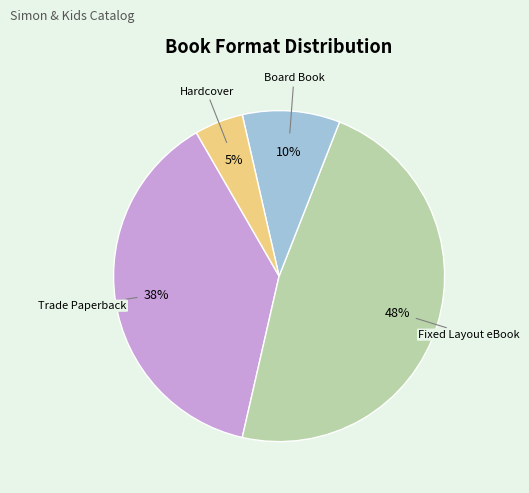

Do Trade Paperback and Hardcover together represent more than half of the pie?

No